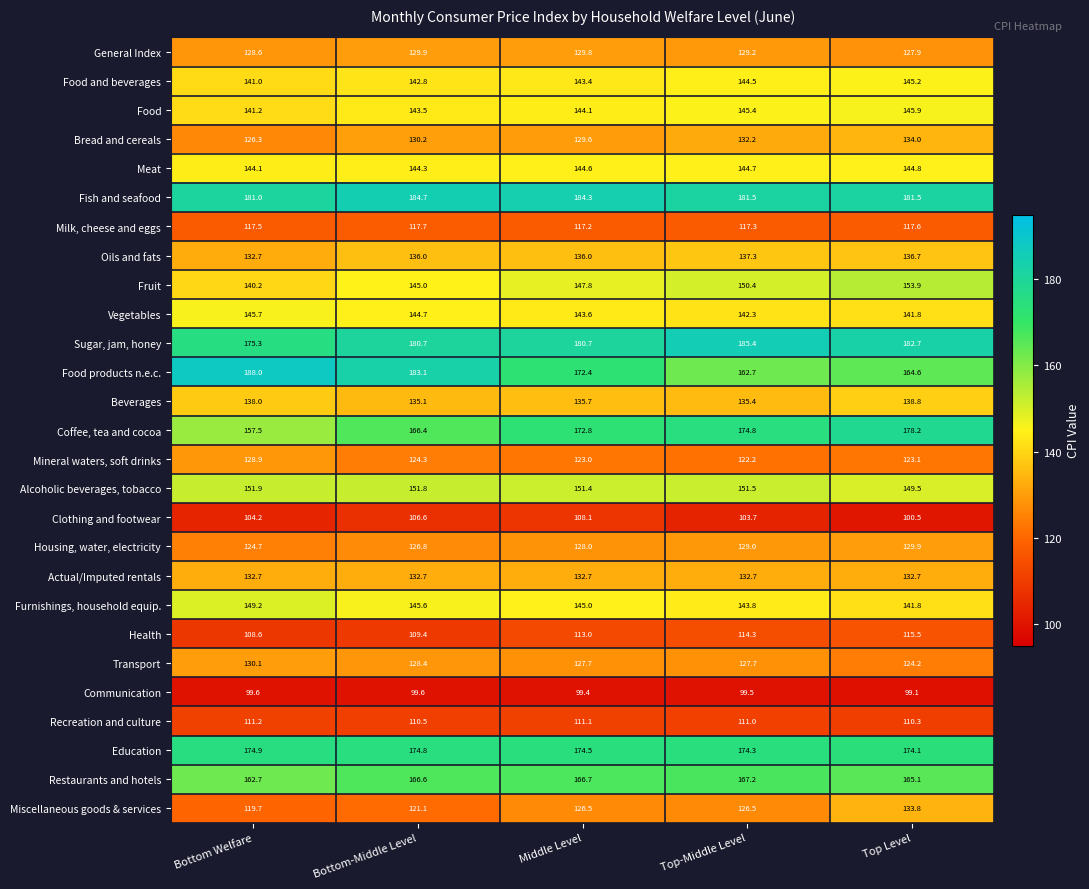

Which category has the highest value across all series?

Bottom Welfare